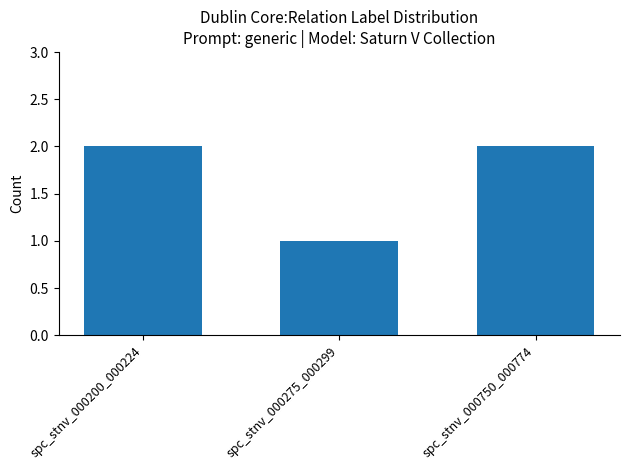

What is the sum of the values at spc_stnv_000275_000299 and spc_stnv_000200_000224?

3